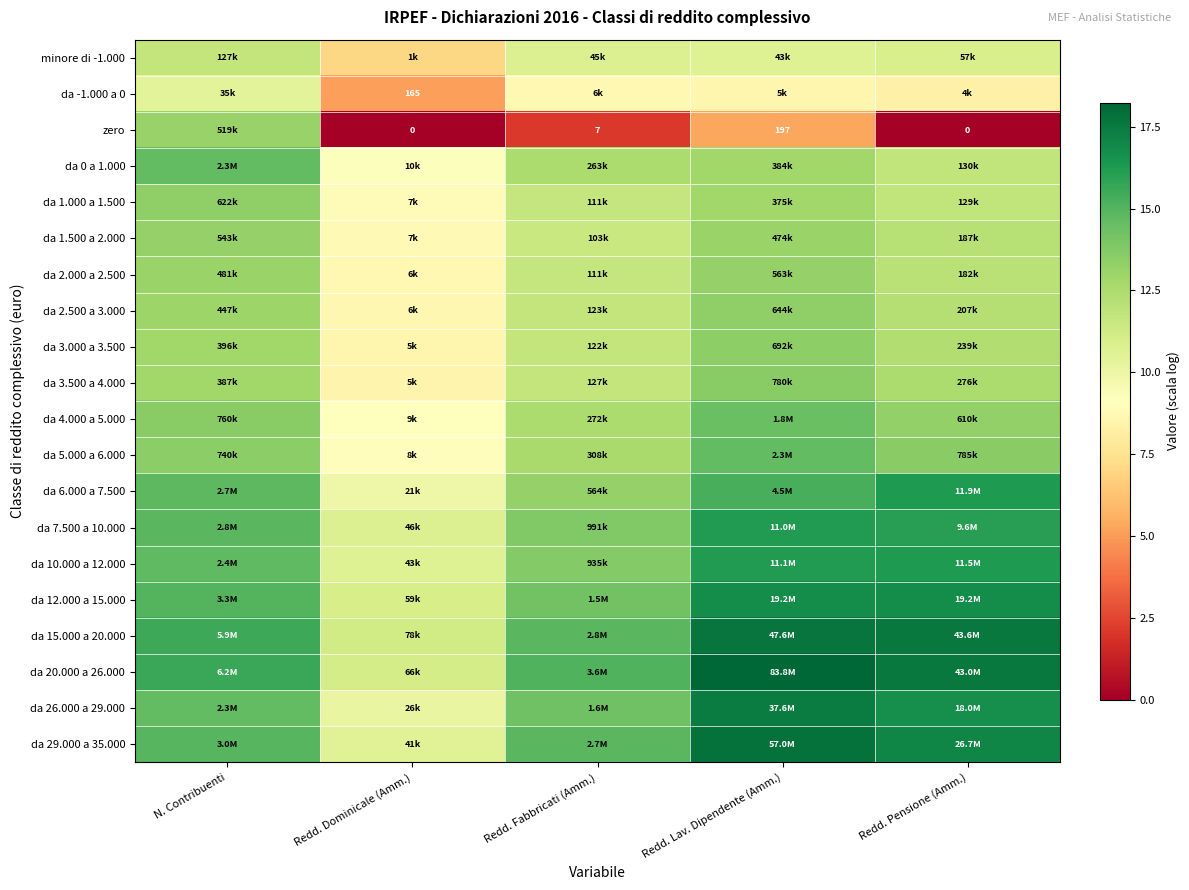

Where is da 10.000 a 12.000 nearest to the value 13?

Redd. Fabbricati (Amm.)